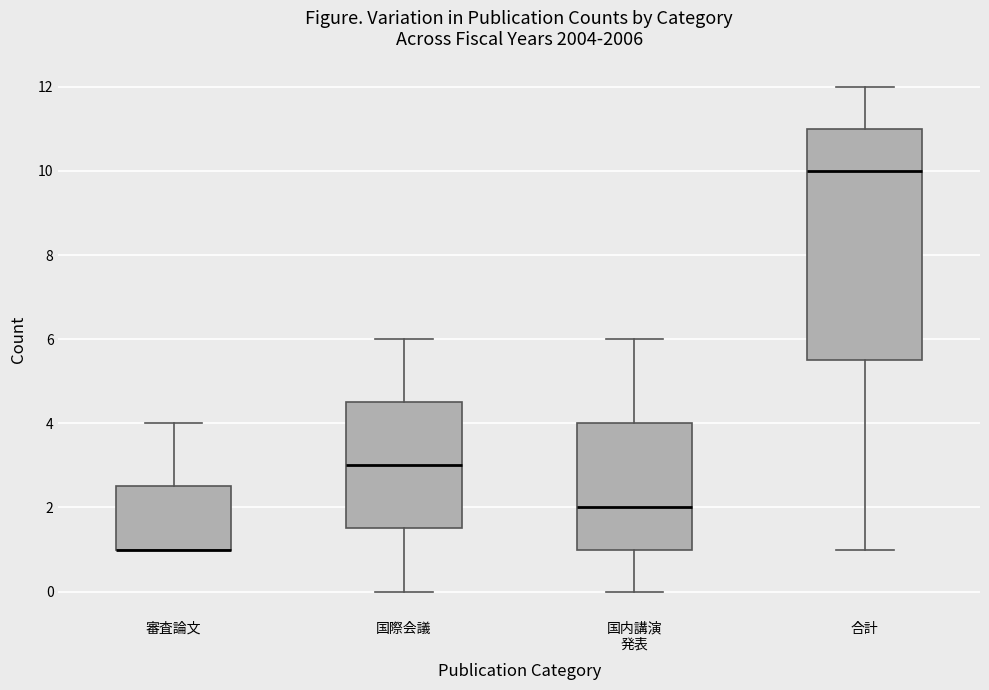

Which box is the tallest, from its lower edge to its upper edge?

合計